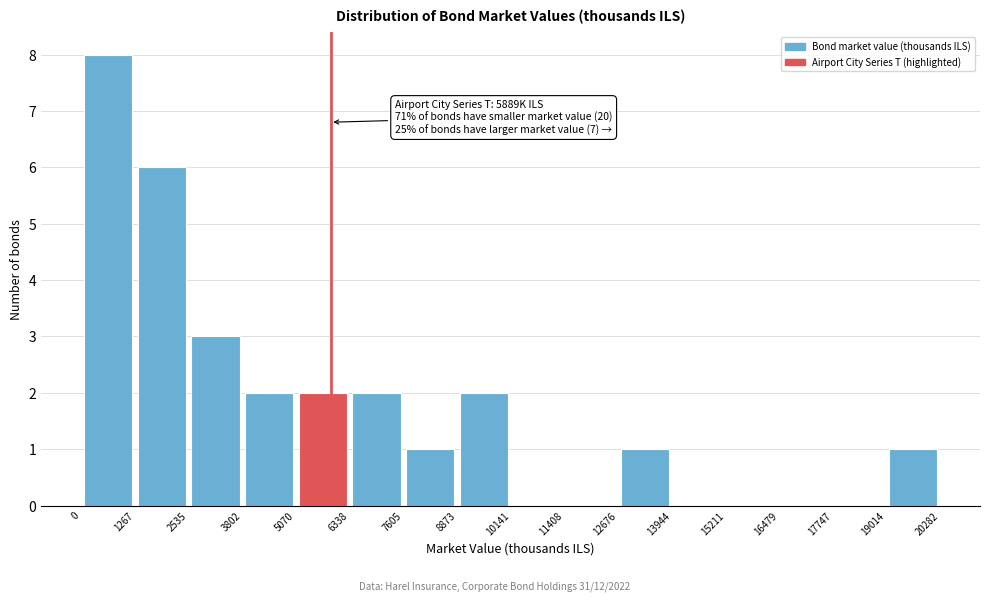

Over which range of the x-axis is the bar tallest?

0 to 1267